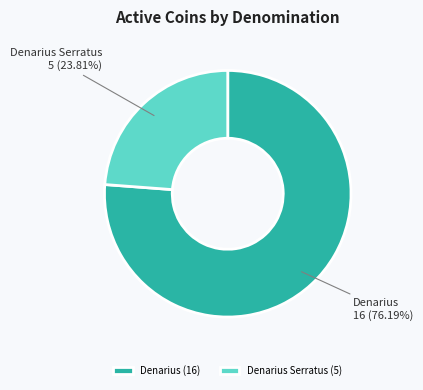

To the nearest percent, what is the average slice percentage?

50%